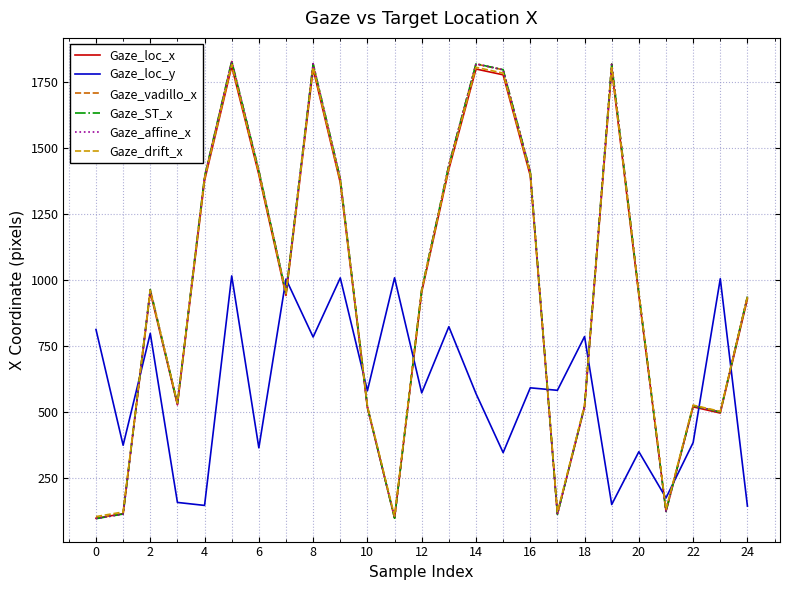

What is the maximum value shown in the chart?

1828.5